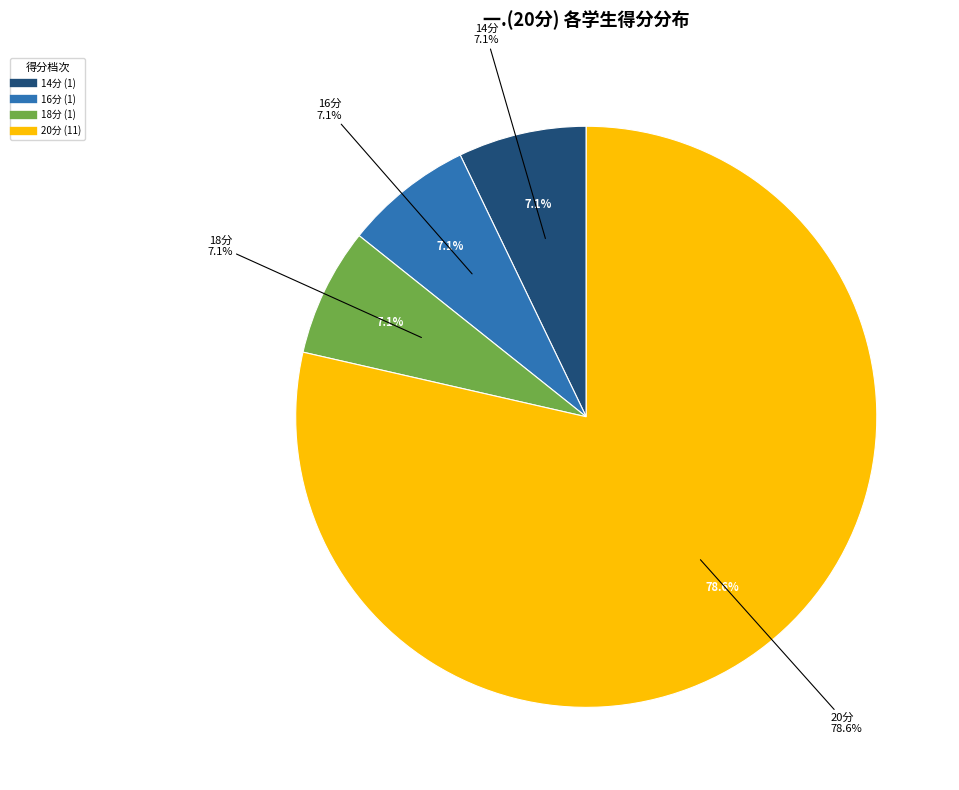

True or false: 周中荣 accounts for 7% of the total.

True